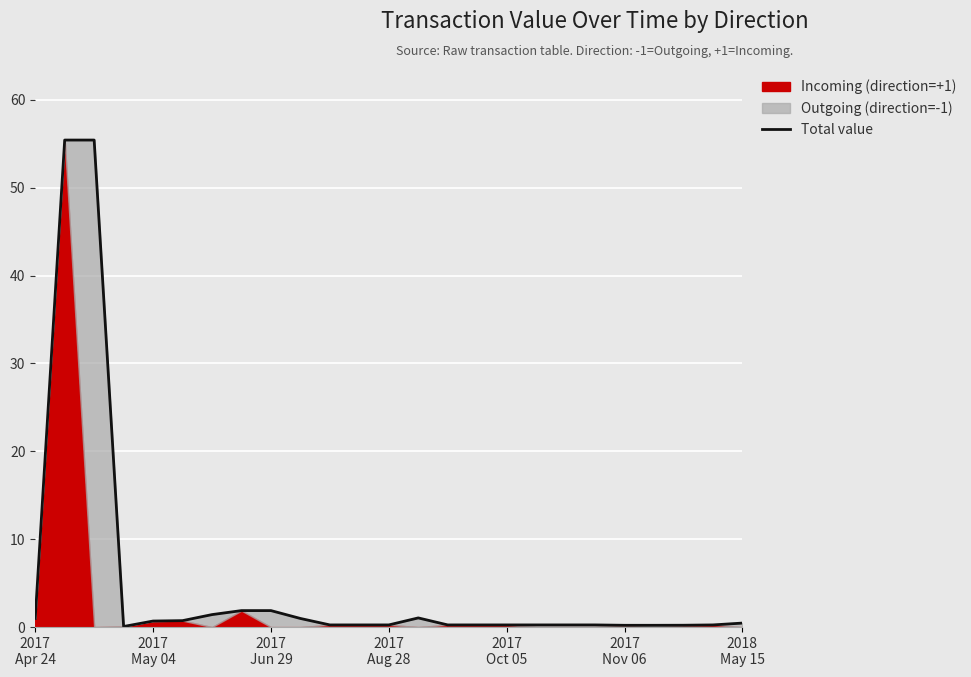

How many points are lower than both their immediate neighbors (excluding endpoints)?

3